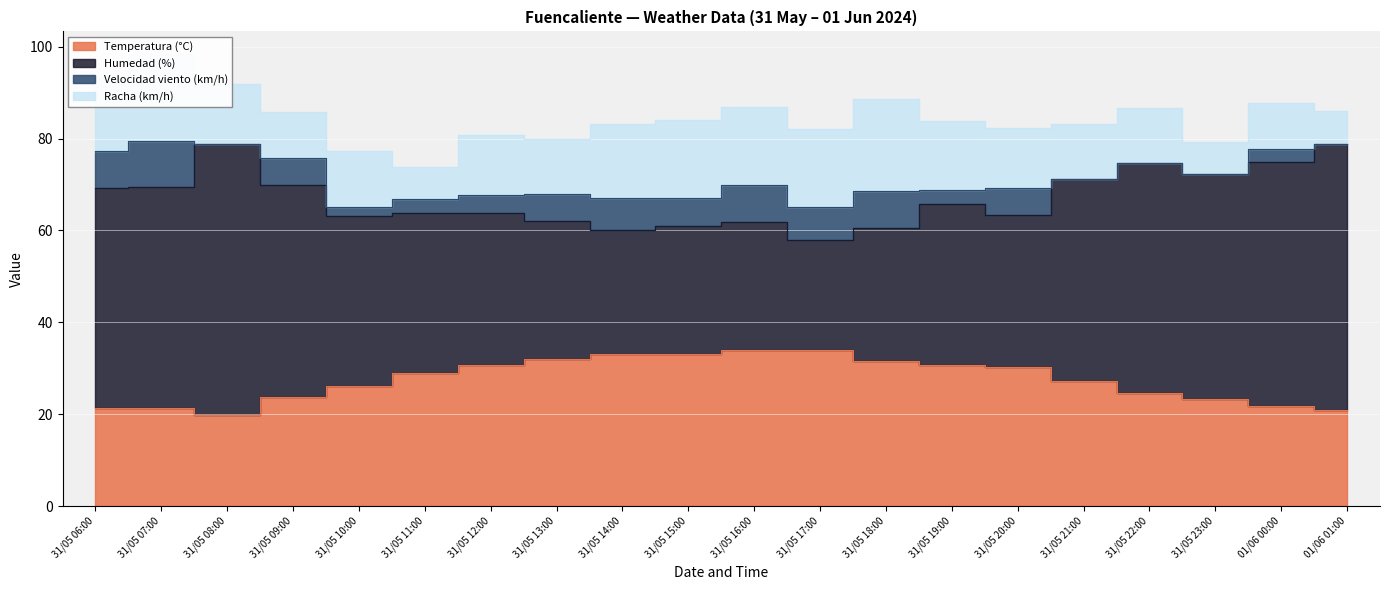

What is the label of the 12th point from the right?

31/05 14:00